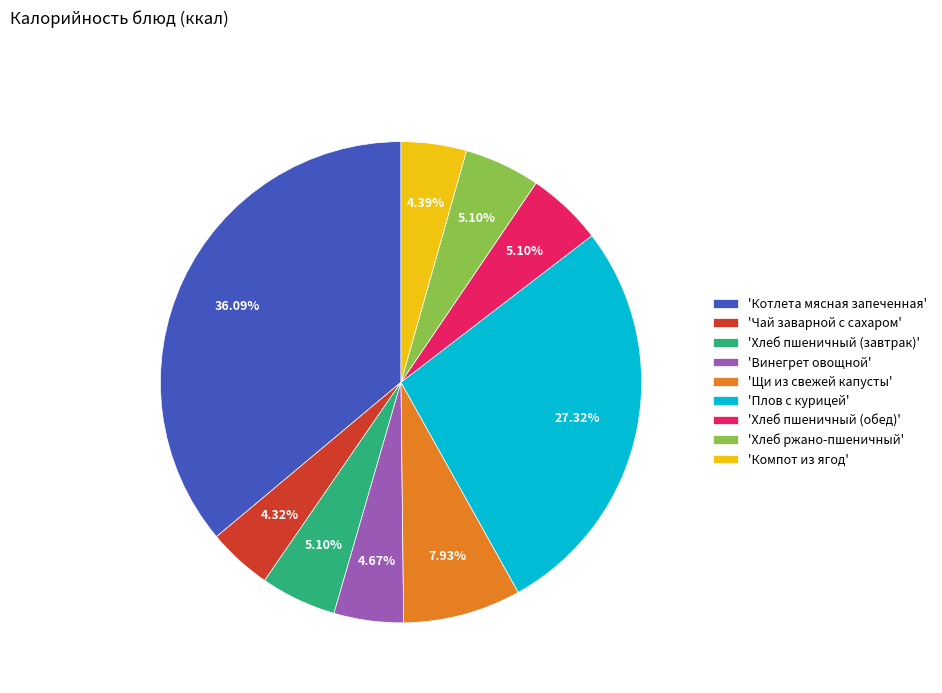

Which slice is the largest?

'Котлета мясная запеченная'